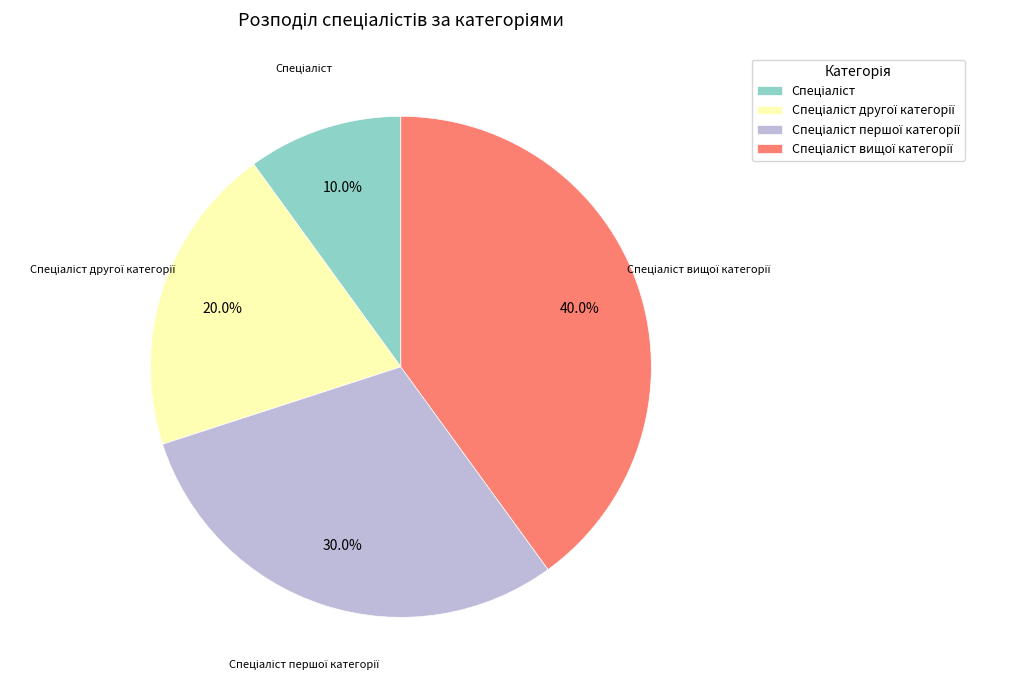

Is there a majority slice in this chart?

No